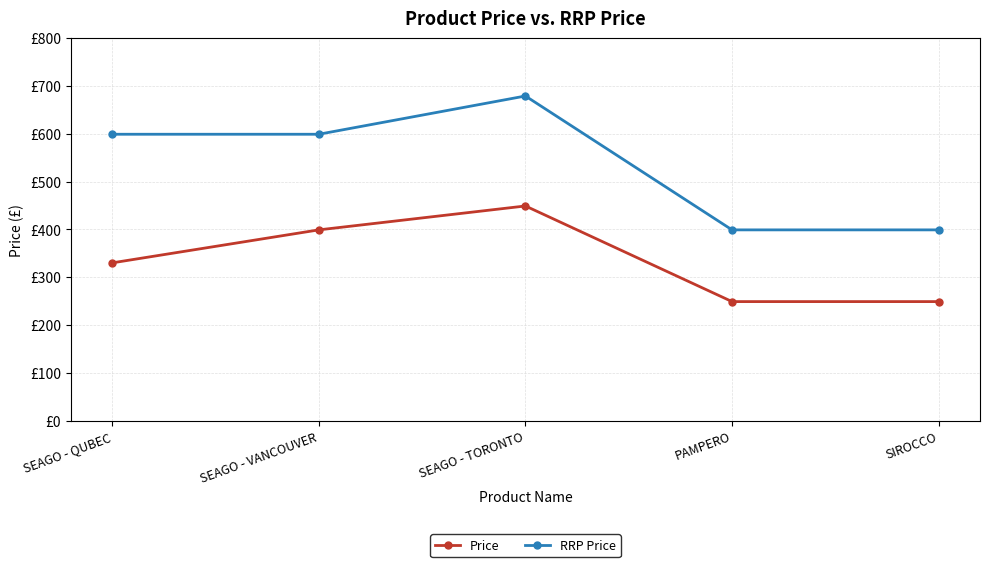

Rank the series by their maximum value, from highest to lowest.

RRP Price, Price